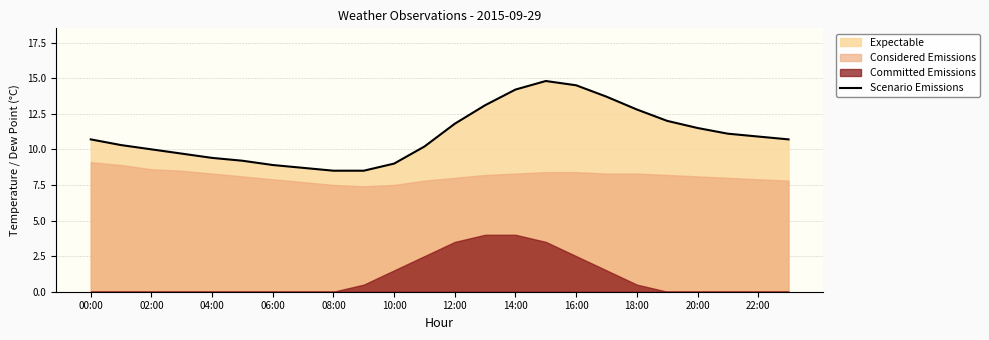

True or false: Scenario Emissions has a value of 4.9 at 18:00.

False